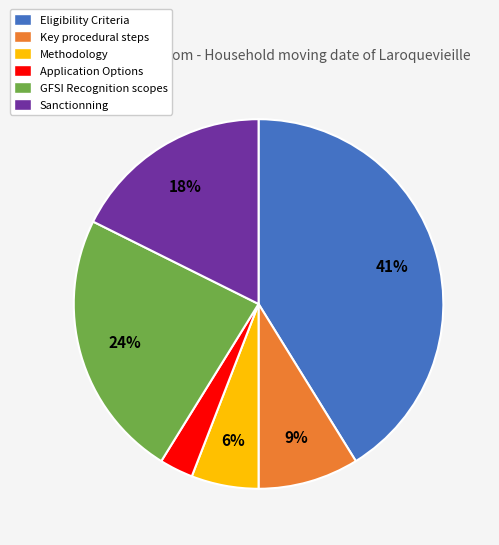

To the nearest percent, what is the difference between the largest and smallest slice percentages?

38%